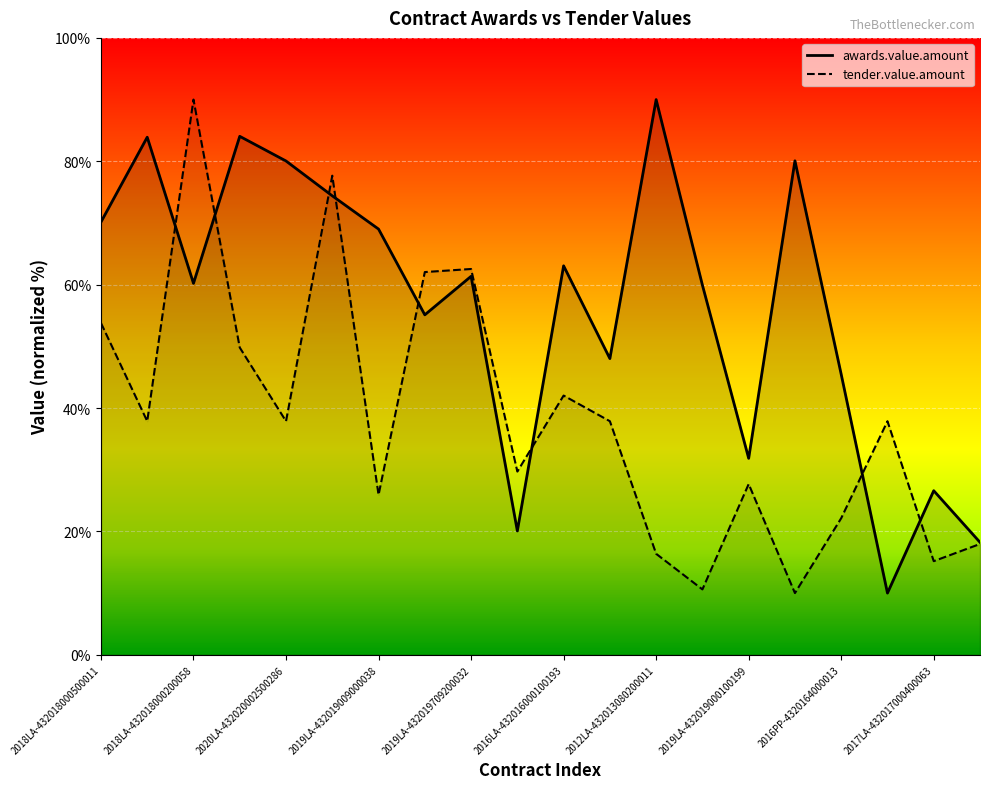

Reading right to left, extract all data points from this chart.

awards.value.amount: 18.2	26.6	10.0	45.5	80.1	31.8	59.9	90.0	48.0	63.0	20.1	61.3	55.1	69.0	74.4	80.0	84.0	60.2	83.9	70.1
tender.value.amount: 18.0	15.2	37.9	22.1	10.0	27.7	10.6	16.4	37.9	42.0	29.7	62.5	62.0	25.9	77.7	37.9	49.8	90.0	37.9	53.8